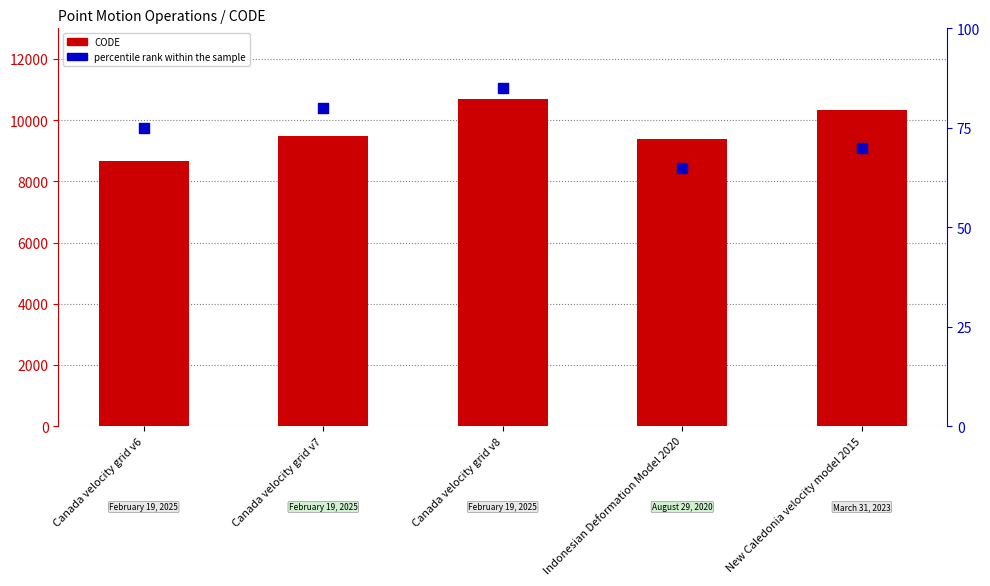

What are all the series names shown in the legend?

CODE, percentile rank within the sample